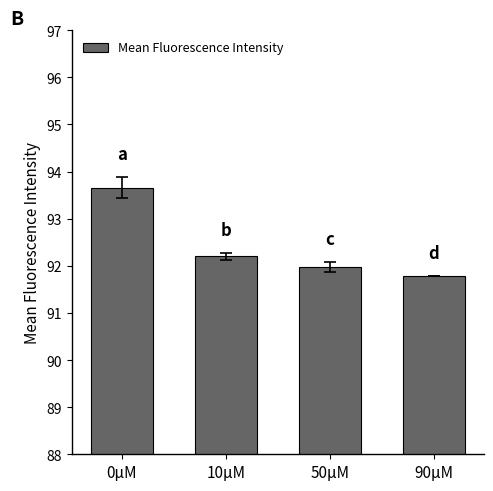

What is the label of the 3rd bar from the right?

10μM